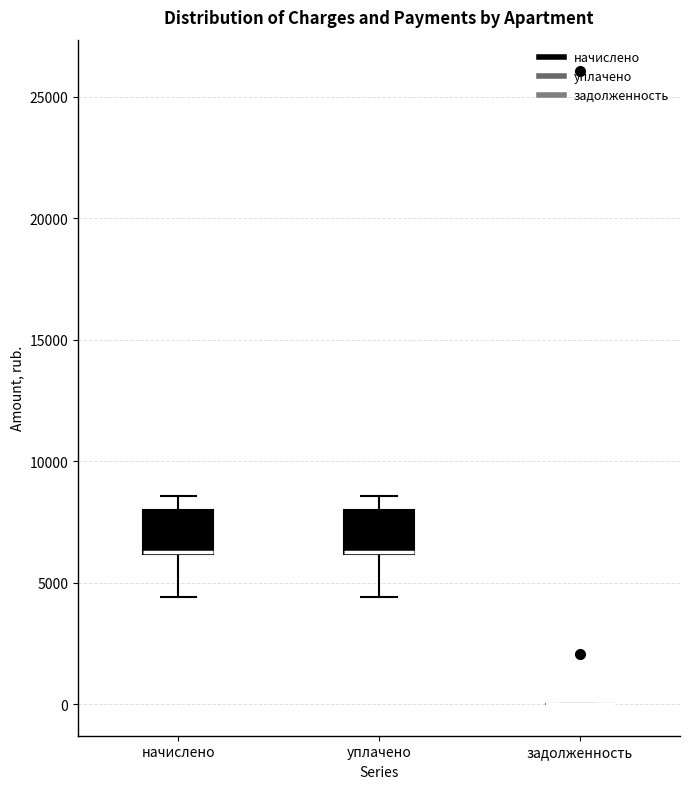

Reading left to right, read every box against the y-axis: the position of its median line, the range the box covers, and the ends of its whiskers. The values are not printed on the chart, so give them approximately, as read against the axis.

начислено: median 6500 (drawn on the box's lower edge), box 6000 to 8000, whiskers 4500 to 8500
уплачено: median 6500 (drawn on the box's lower edge), box 6000 to 8000, whiskers 4500 to 8500
задолженность: box collapsed to a line at 0, whiskers 0 to 0